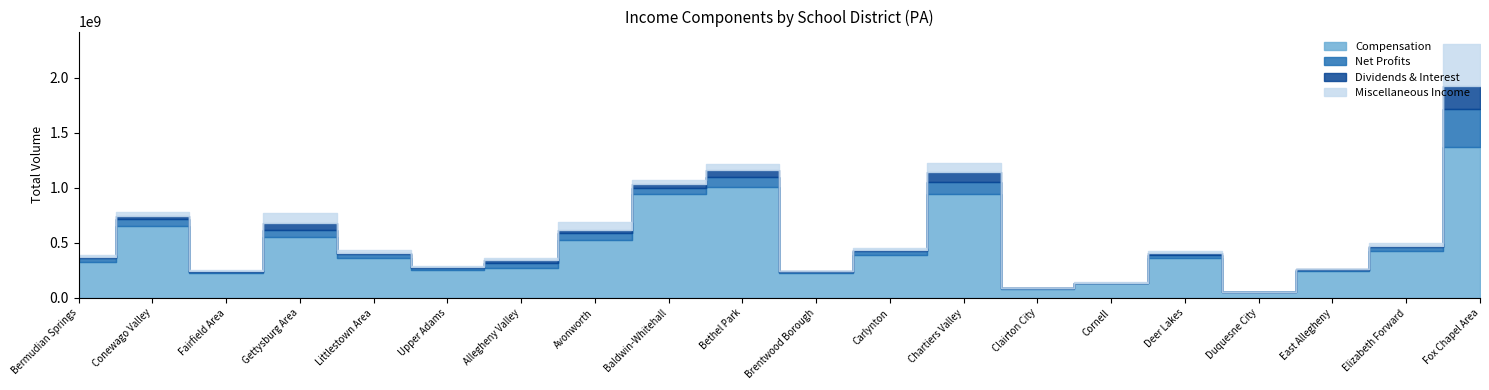

What are all the series names shown in the legend?

Compensation, Net Profits, Dividends & Interest, Miscellaneous Income